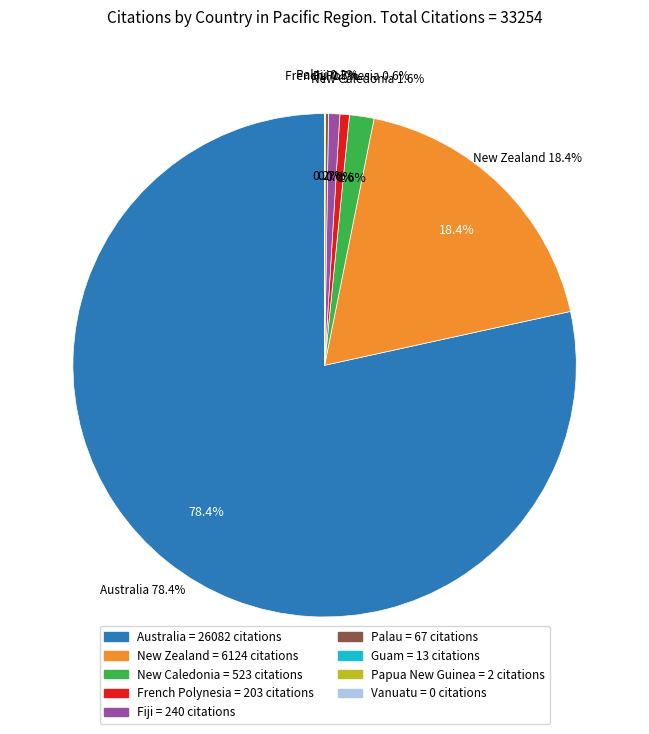

What percentage is NOT represented by New Zealand?

81.6%